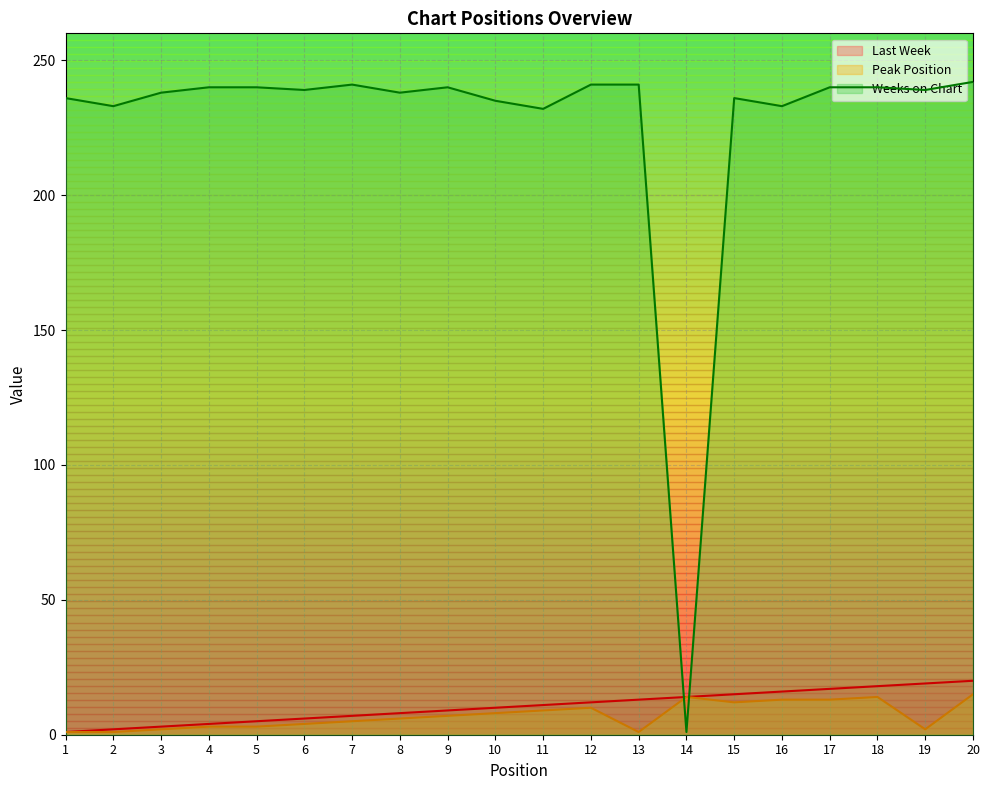

Reading left to right, list all the values displayed in this chart.

Last Week: 1=1	2=2	3=3	4=4	5=5	6=6	7=7	8=8	9=9	10=10	11=11	12=12	13=13	14=14	15=15	16=16	17=17	18=18	19=19	20=20
Peak Position: 1=1	2=1	3=2	4=3	5=3	6=4	7=5	8=6	9=7	10=8	11=9	12=10	13=1	14=14	15=12	16=13	17=13	18=14	19=2	20=15
Weeks on Chart: 1=236	2=233	3=238	4=240	5=240	6=239	7=241	8=238	9=240	10=235	11=232	12=241	13=241	14=1	15=236	16=233	17=240	18=240	19=239	20=242